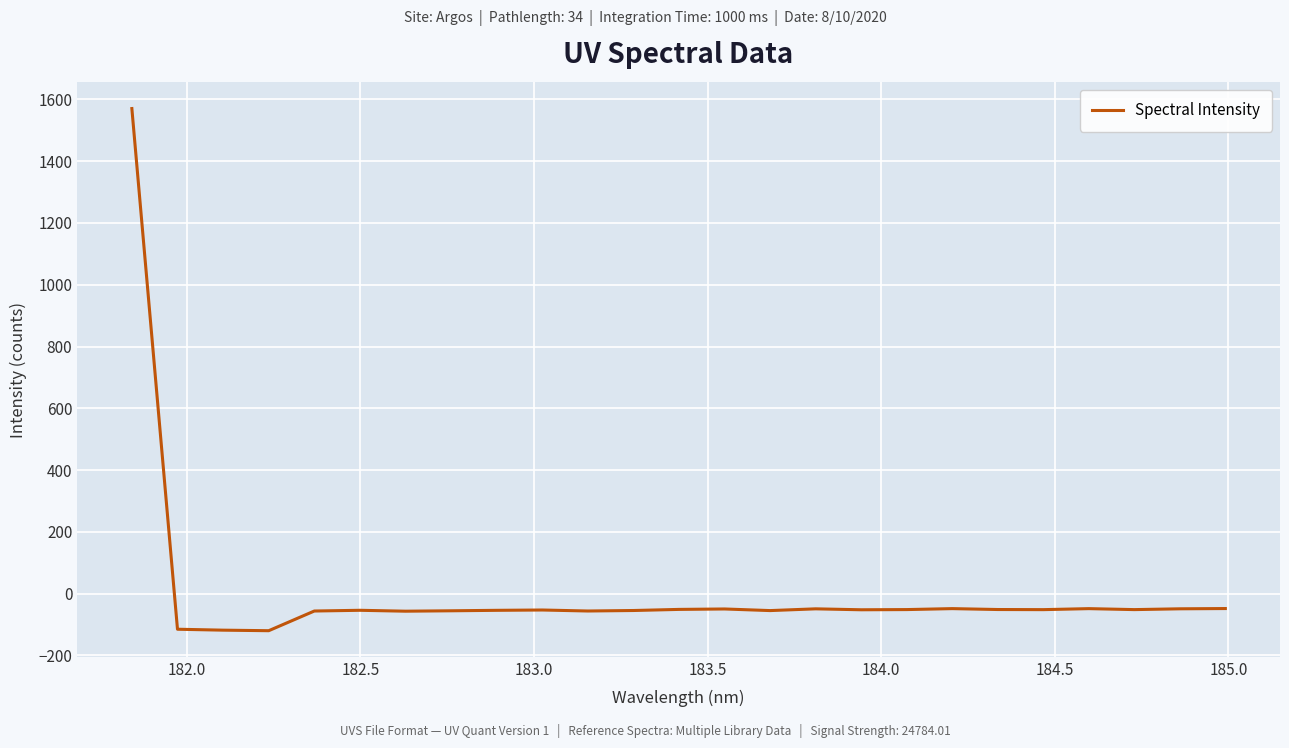

What is the difference between the maximum and second lowest values?

1688.8